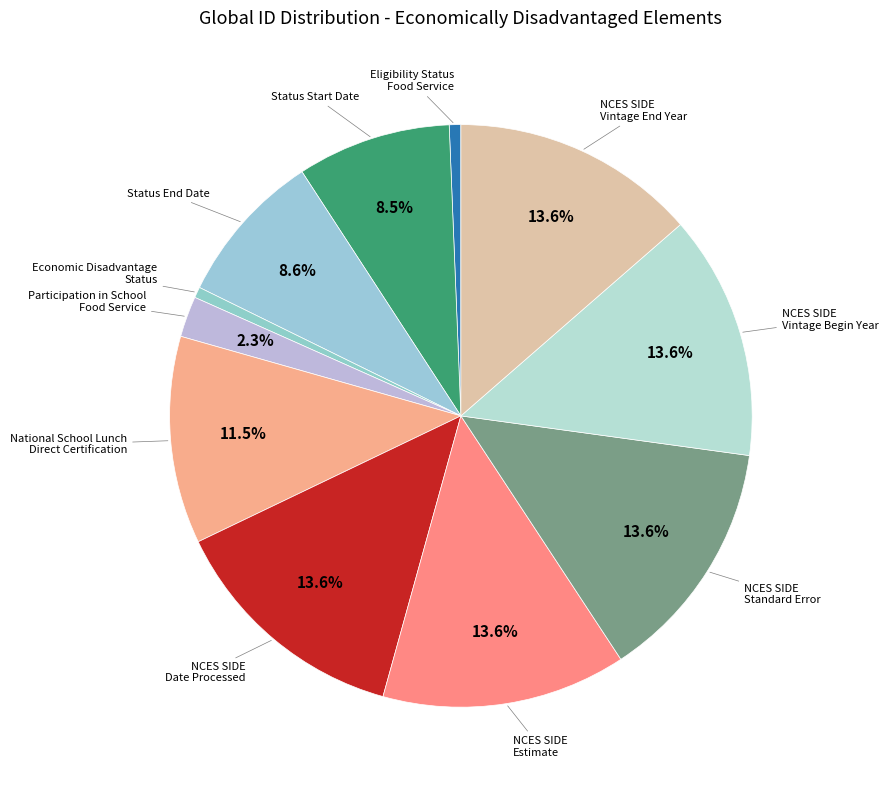

To the nearest percent, what is the average slice percentage?

9%